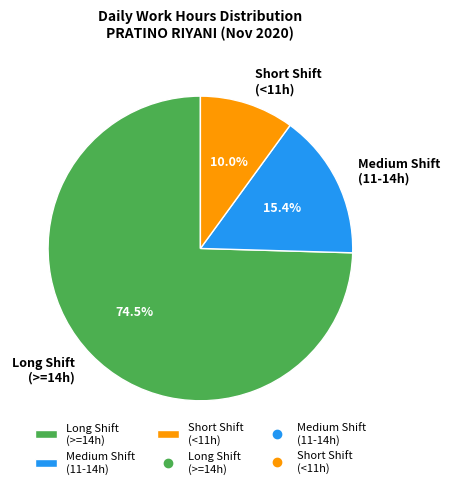

Which slice is the largest?

Long Shift (>=14h)